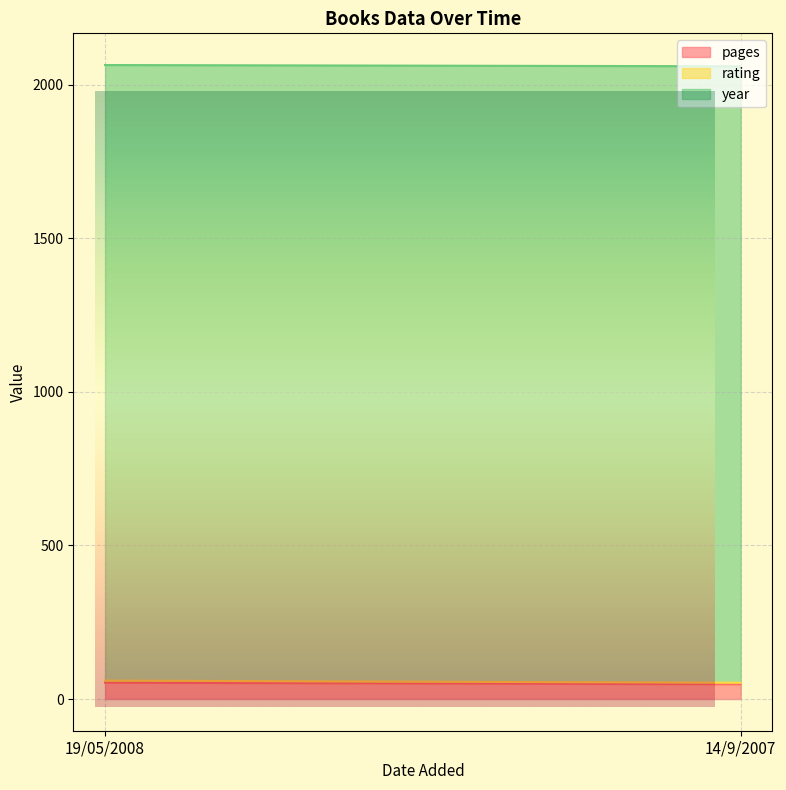

Reading left to right, list all the values displayed in this chart.

pages: 53	48
rating: 7	5
year: 2004	2007